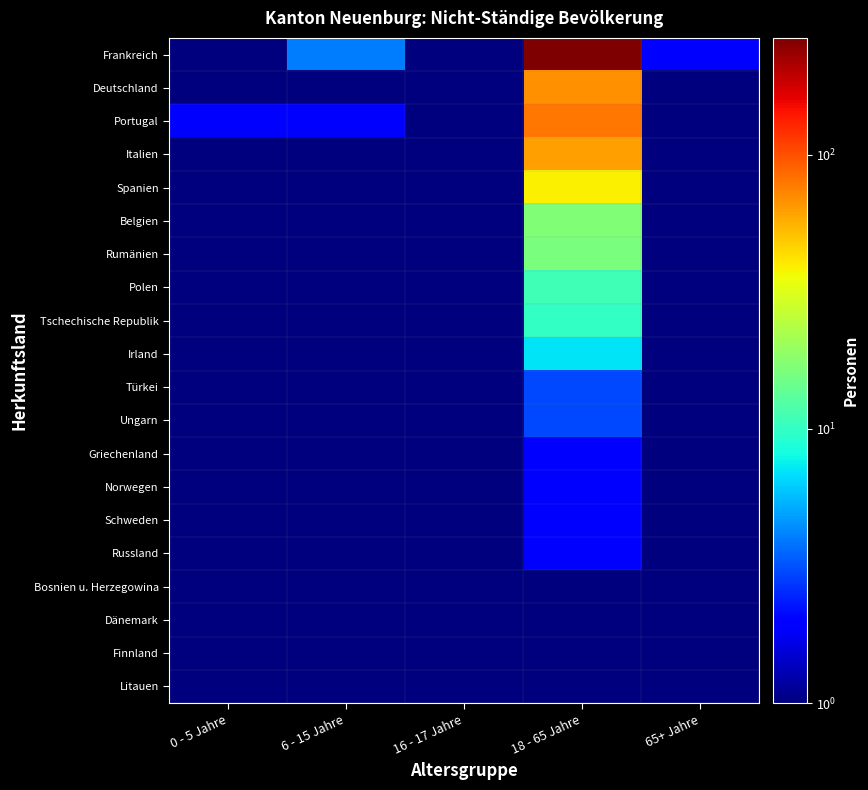

Which category has the lowest value across all series?

0 - 5 Jahre